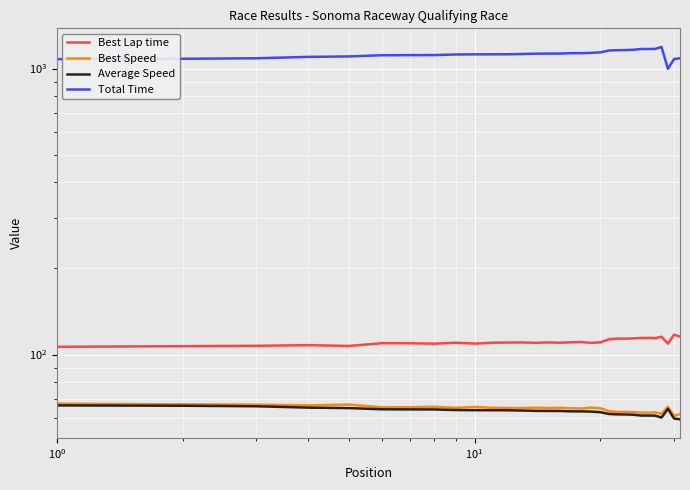

True or false: Total Time has a value of 1810.4 at 11.

False